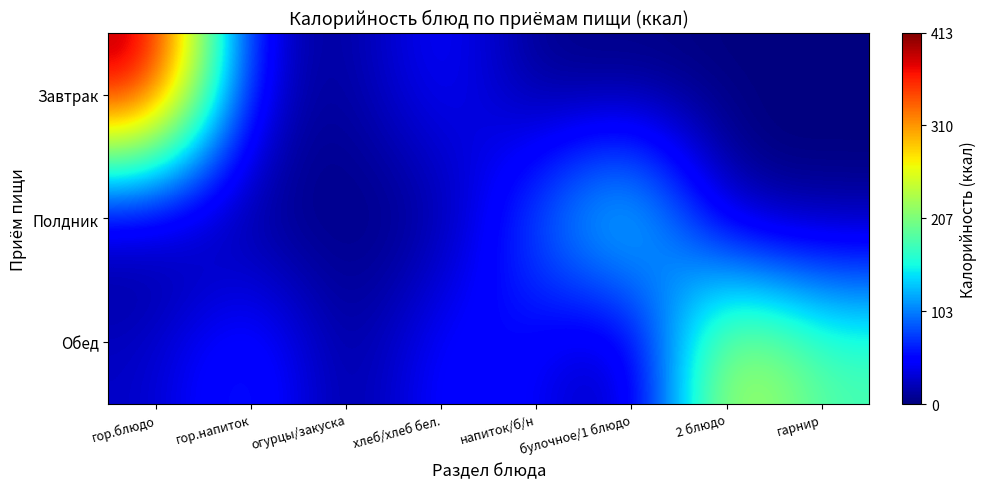

Between гор.блюдо and огурцы/закуска, which is larger?

гор.блюдо